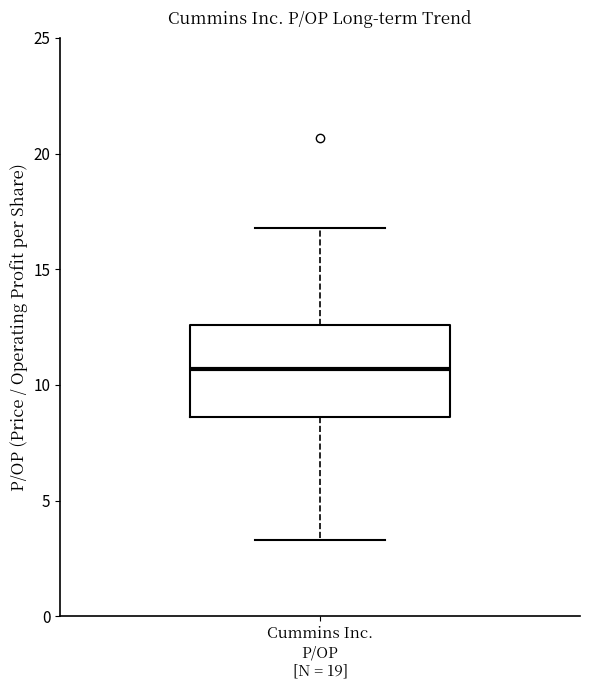

Read this box plot against the y-axis: the position of the median line, the range covered by the box, and the ends of both whiskers. The values are not printed on the chart, so give them approximately, as read against the axis.

median 10.5, box 8.5 to 12.5, whiskers 3.5 to 17.0